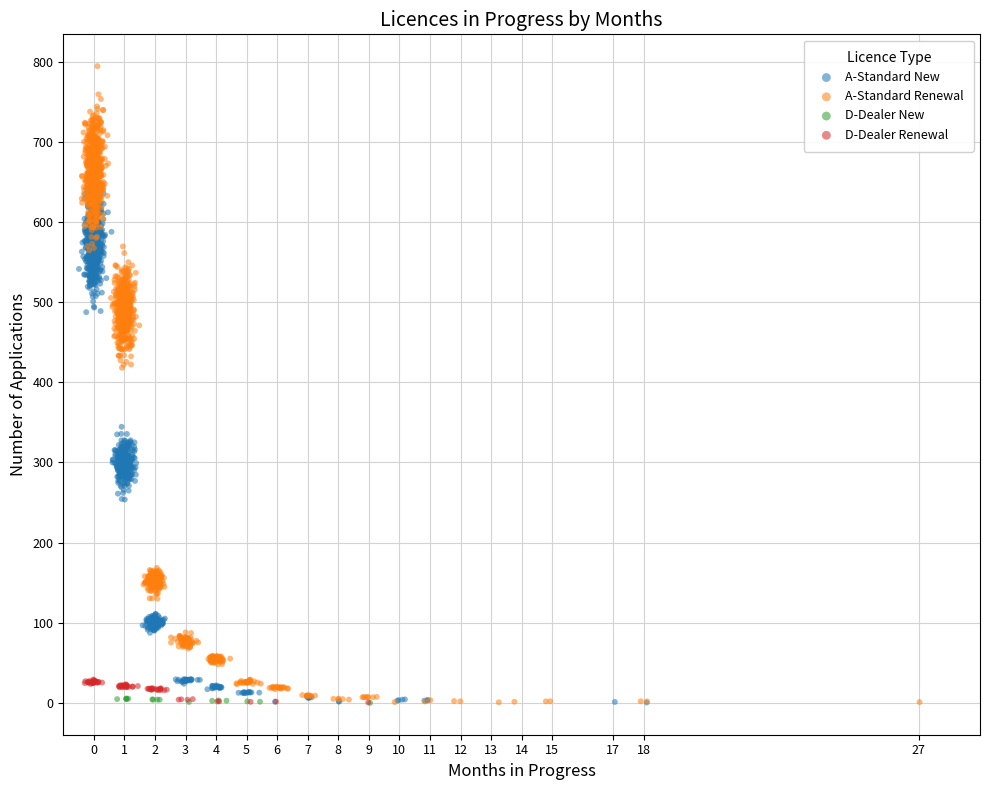

Which series reaches the maximum Y coordinate?

A-Standard Renewal